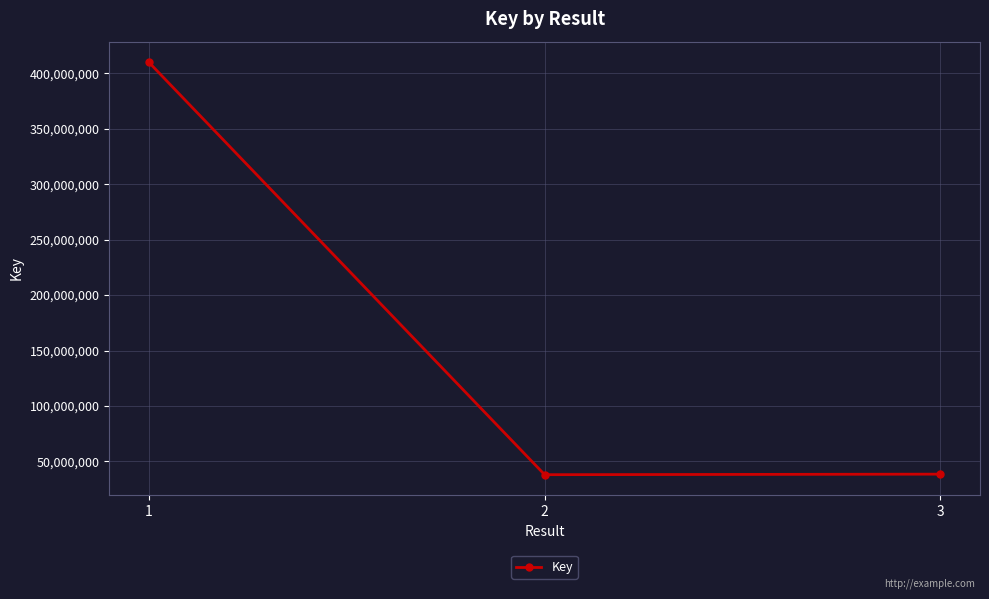

What is the value of the 3rd point from the left?

38478785